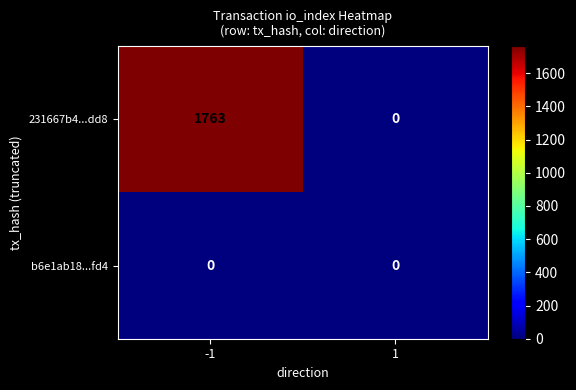

True or false: b6e1ab18...fd4 has a value of 0 at 1.

True